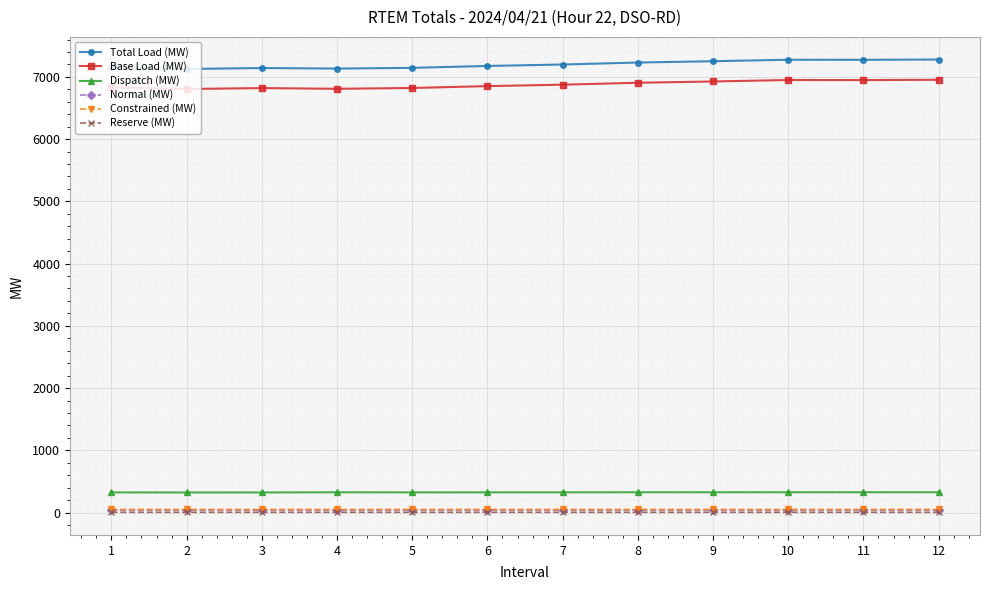

What is the lowest value of the Total Load (MW) series?

7127.9